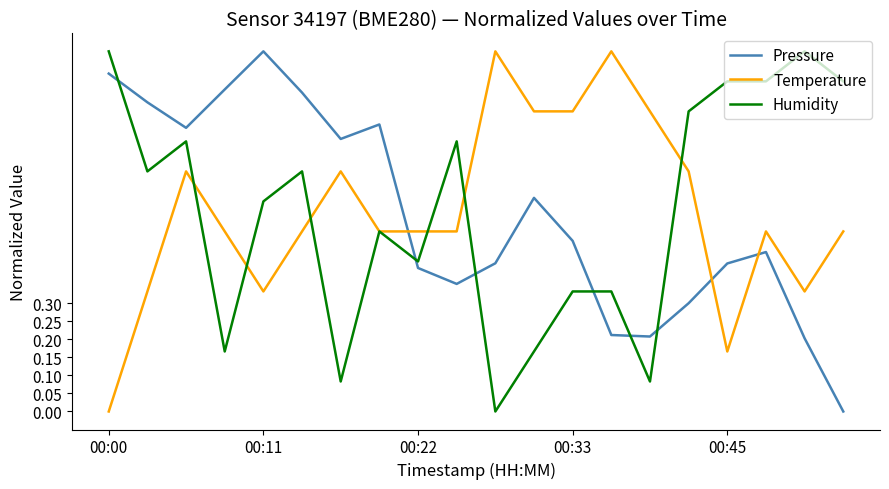

True or false: Pressure and Humidity cross at least once.

True